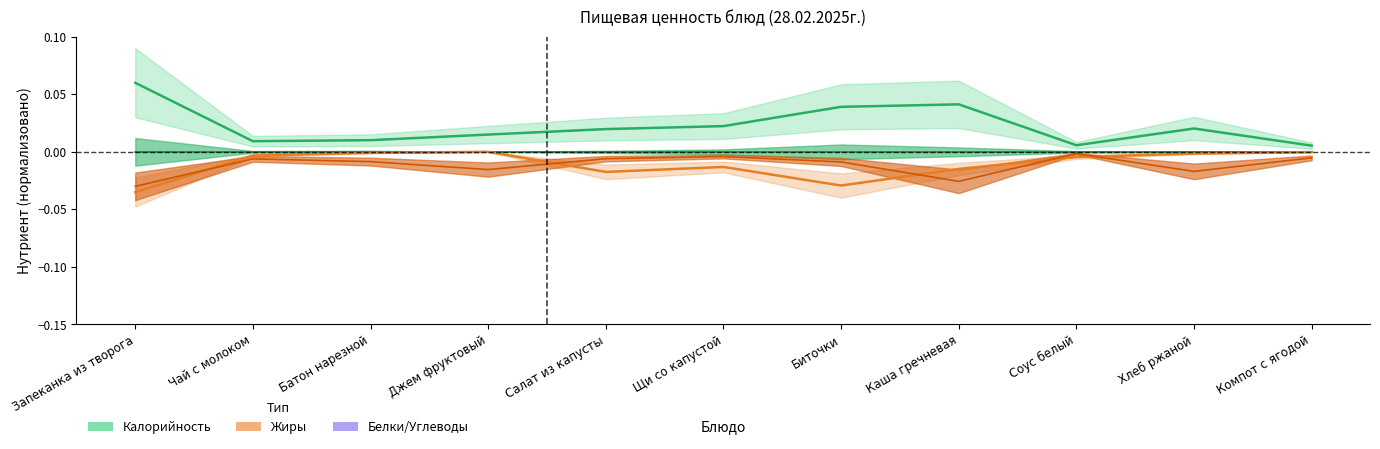

What is the difference between the maximum and second lowest values in the Калорийность series?

0.1